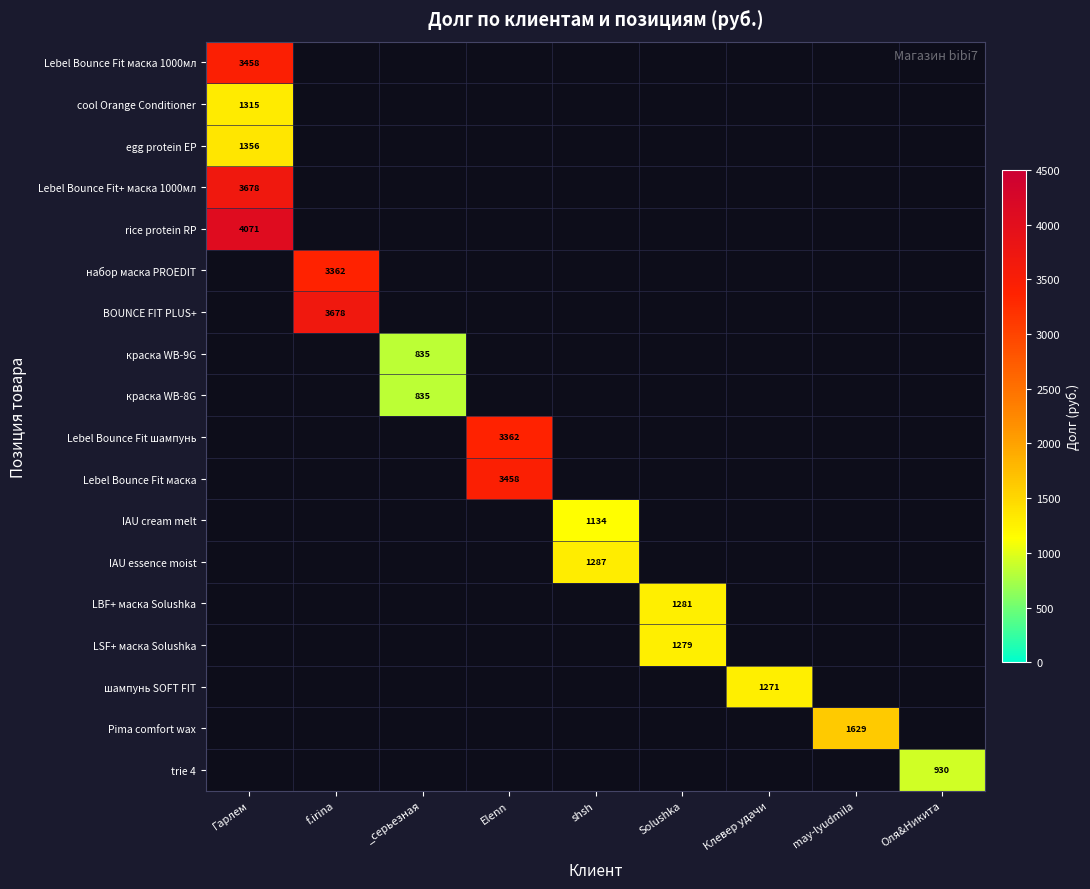

Is the value of Pima comfort wax at may-lyudmila greater than the value of IAU cream melt at Гарлем?

No